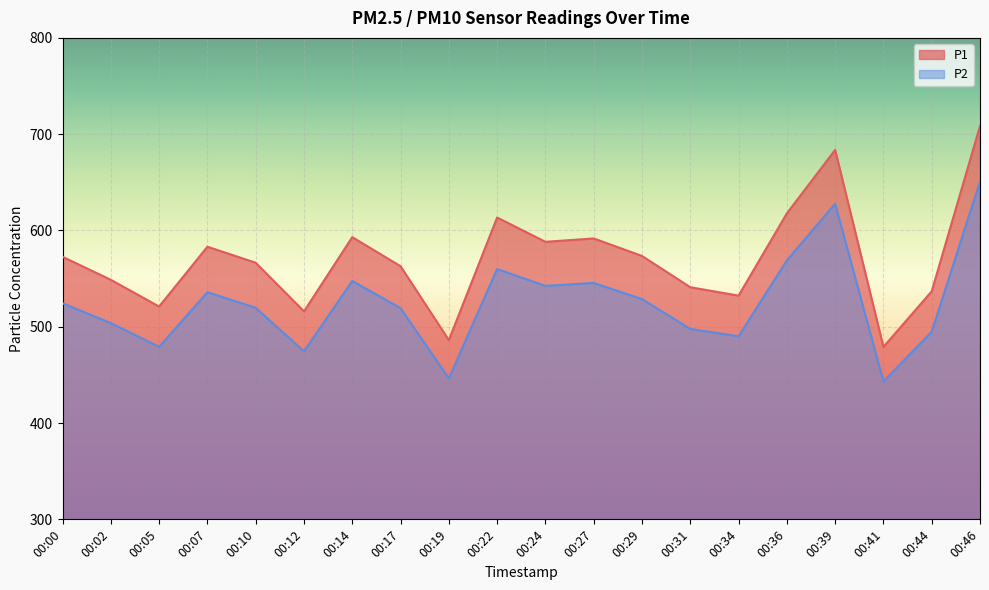

At which label does P2 reach its minimum?

00:41